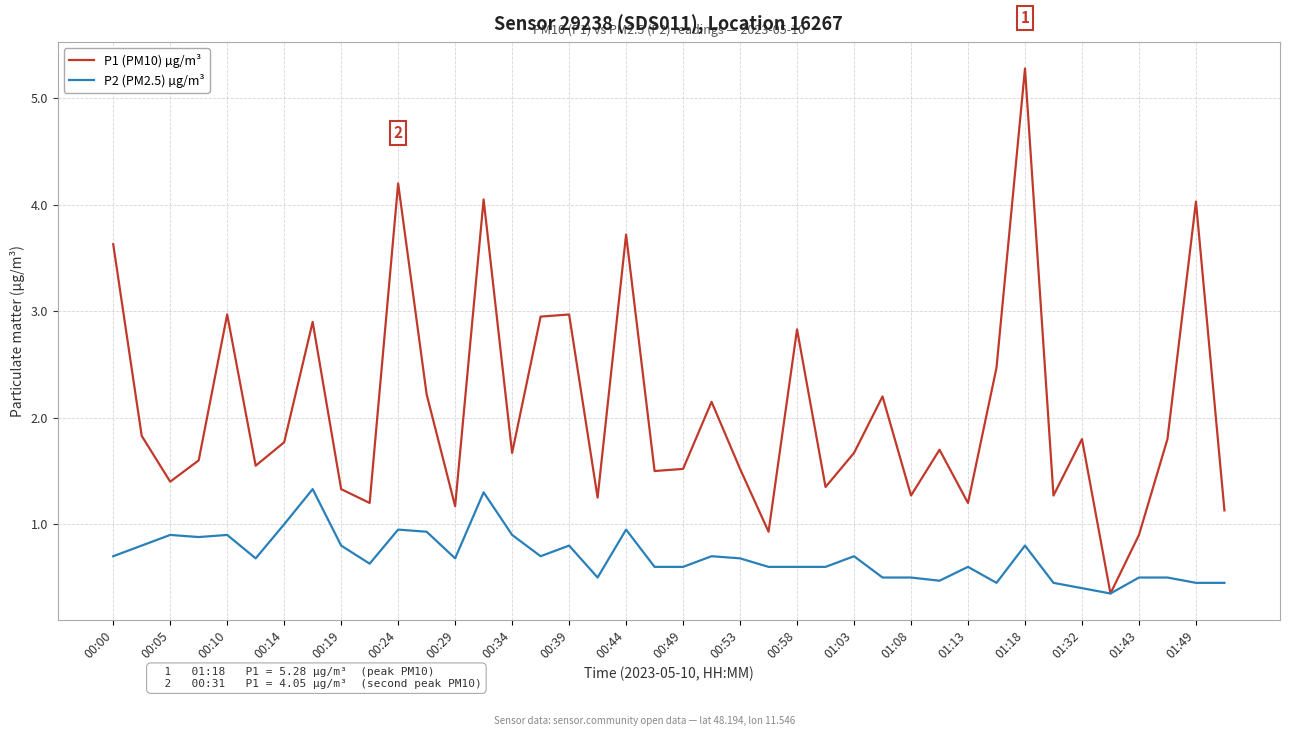

What is the average value of the P2 (PM2.5) µg/m³ series?

0.7